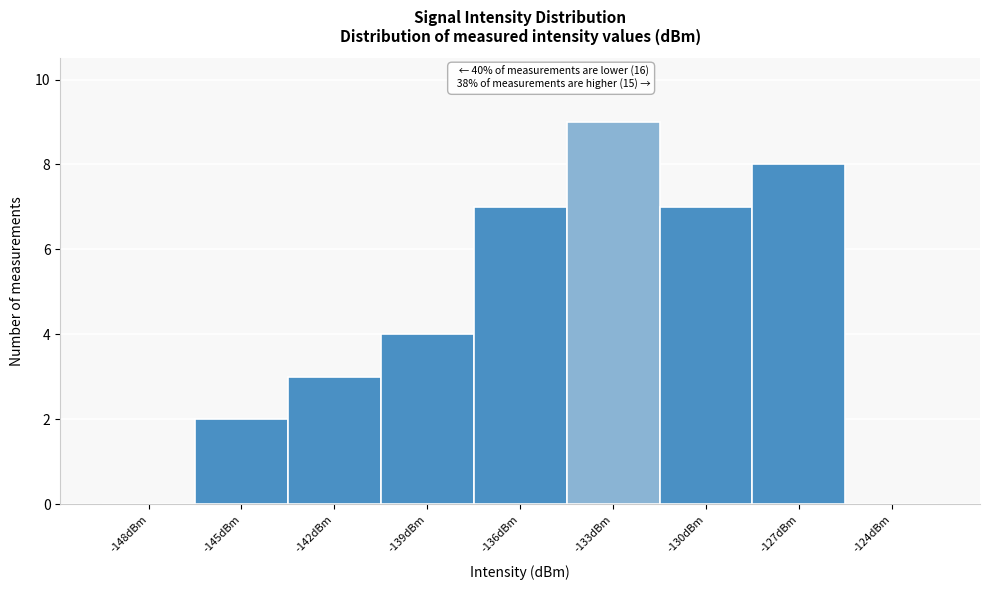

Reading left to right, extract all data points from this chart.

-148dBm=0	-145dBm=2	-142dBm=3	-139dBm=4	-136dBm=7	-133dBm=9	-130dBm=7	-127dBm=8	-124dBm=0